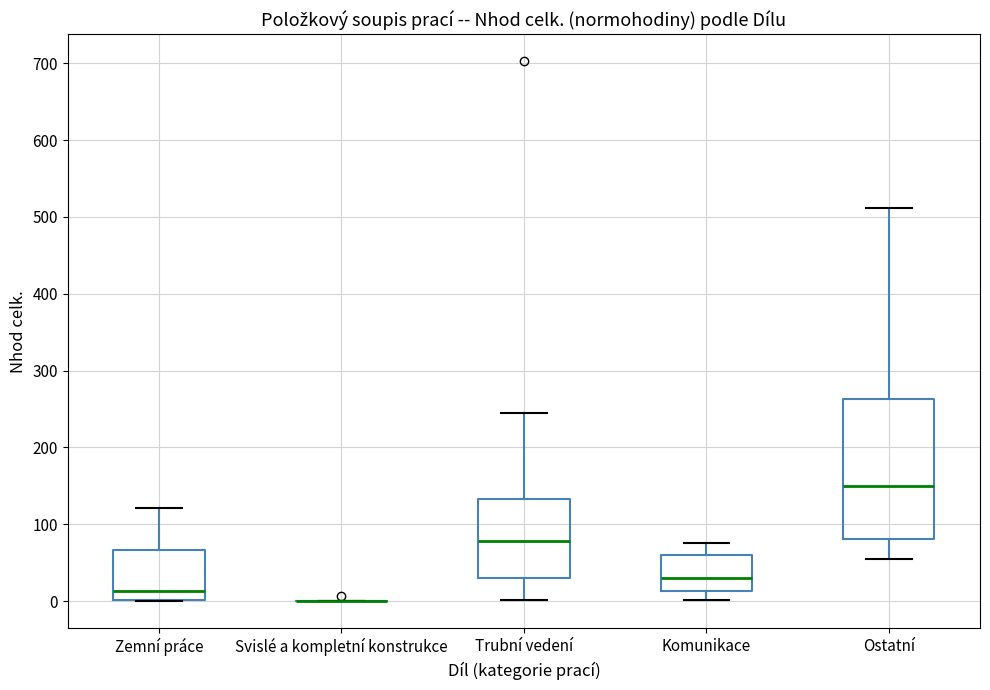

Reading left to right, transcribe this box plot: for each box, give where its median line is, the range the box spans, and where its two whiskers end, as read against the y-axis. The values are not printed on the chart, so give them approximately, as read against the axis.

Zemní práce: median 10, box 0 to 70, whiskers 0 to 120
Svislé a kompletní konstrukce: box collapsed to a line at 0, whiskers 0 to 0
Trubní vedení: median 80, box 30 to 130, whiskers 0 to 240
Komunikace: median 30, box 10 to 60, whiskers 0 to 70
Ostatní: median 150, box 80 to 260, whiskers 50 to 510